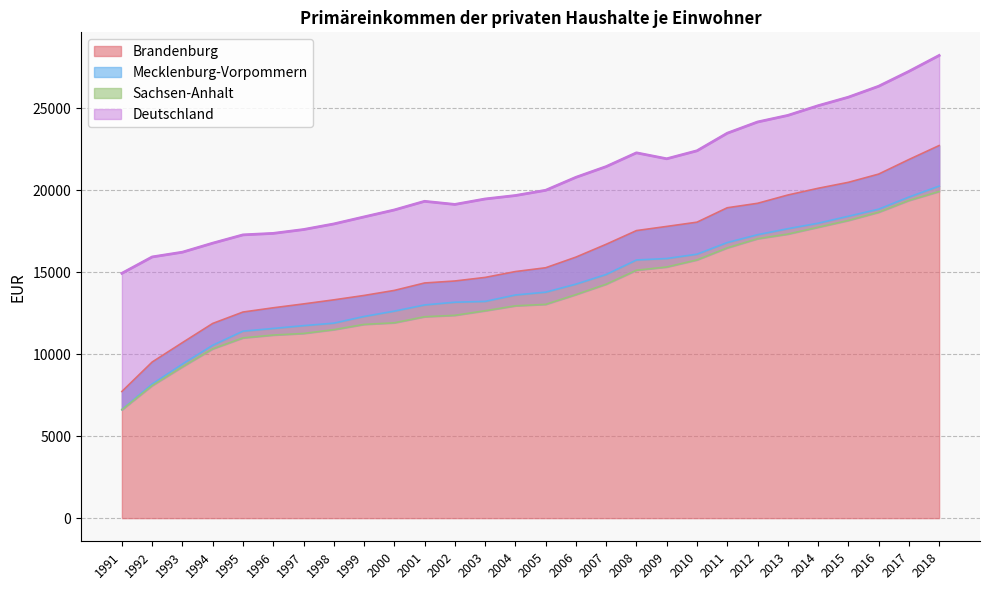

What is the spread (max minus min) of values at 2006?

7150